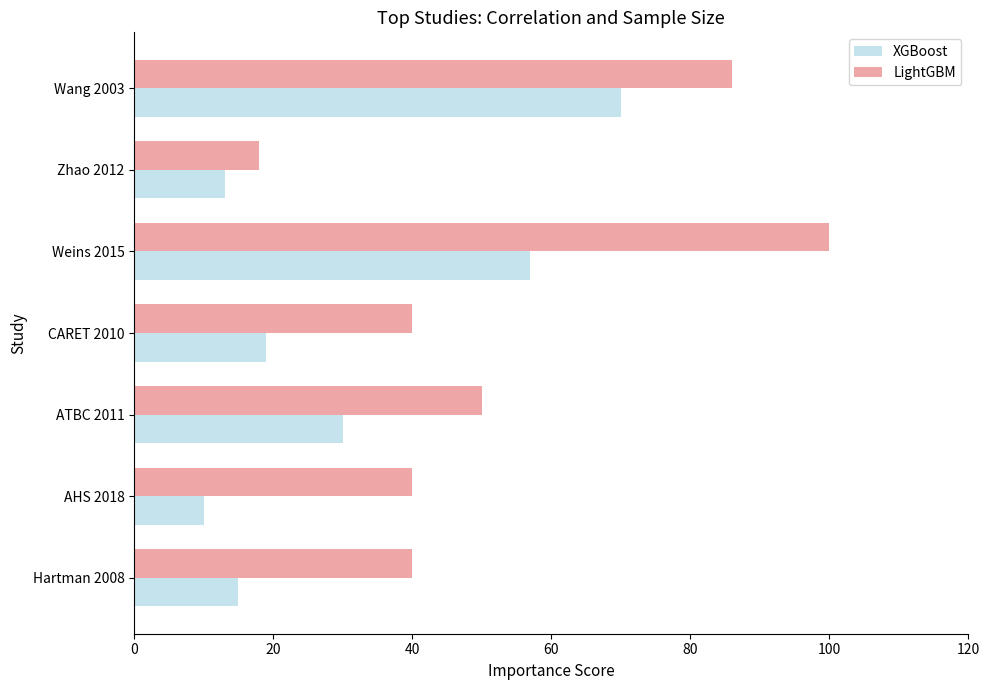

What is the approximate value of LightGBM at AHS 2018?

40.0